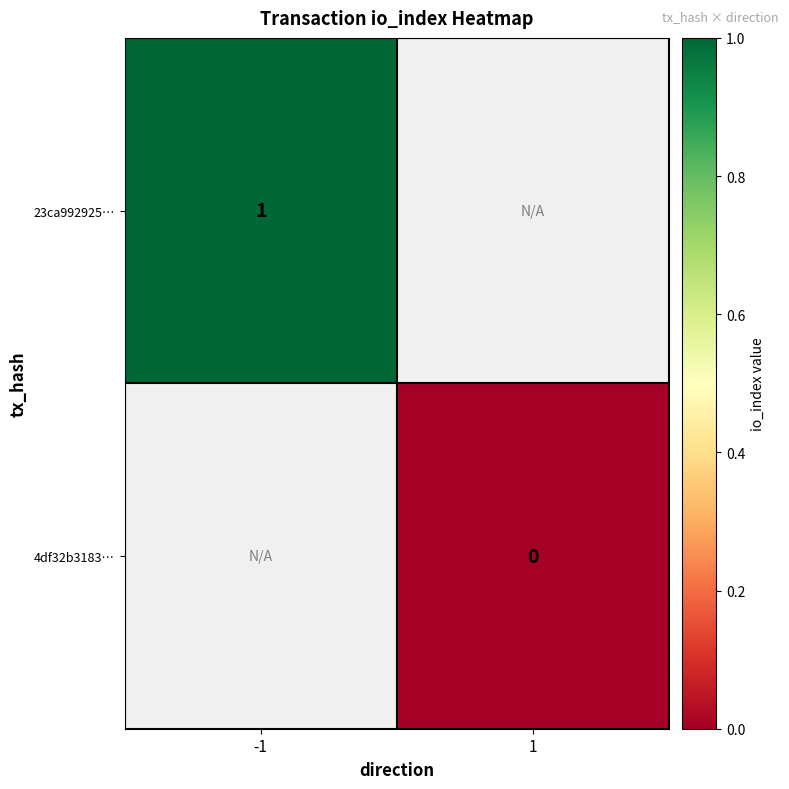

The value of 23ca992925… at -1 is 0. True or false?

False